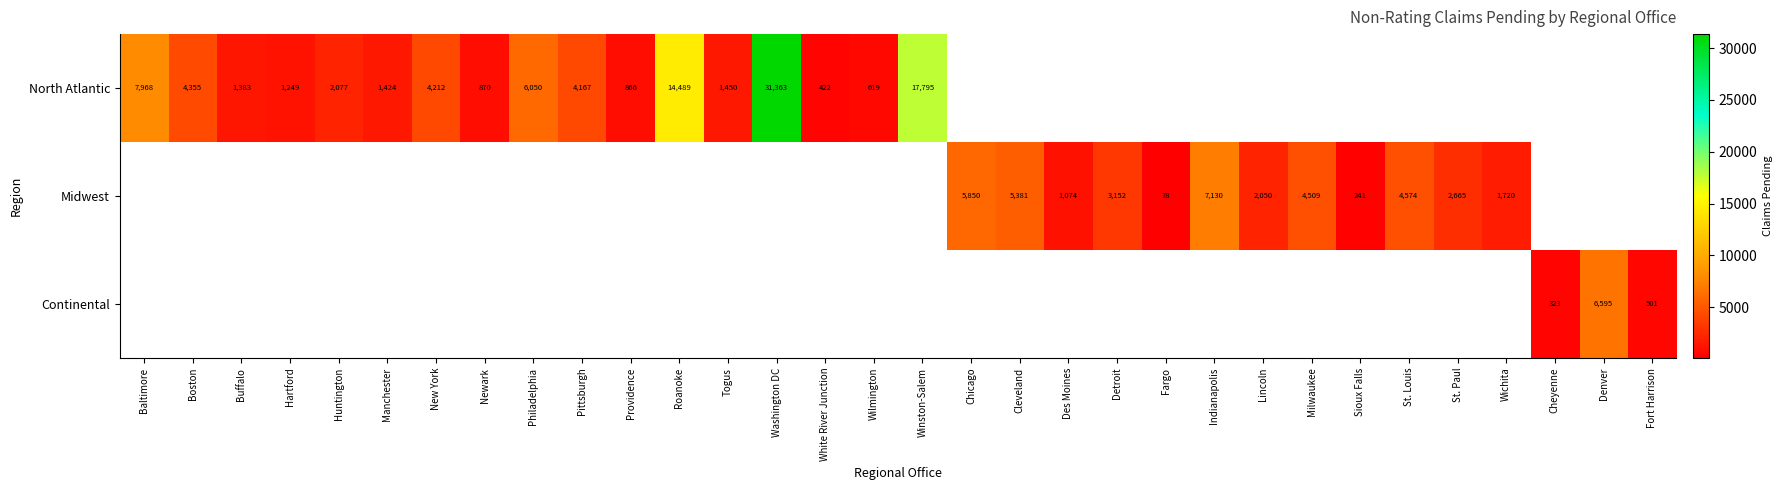

Is it true that Midwest equals 5672 at Detroit?

False